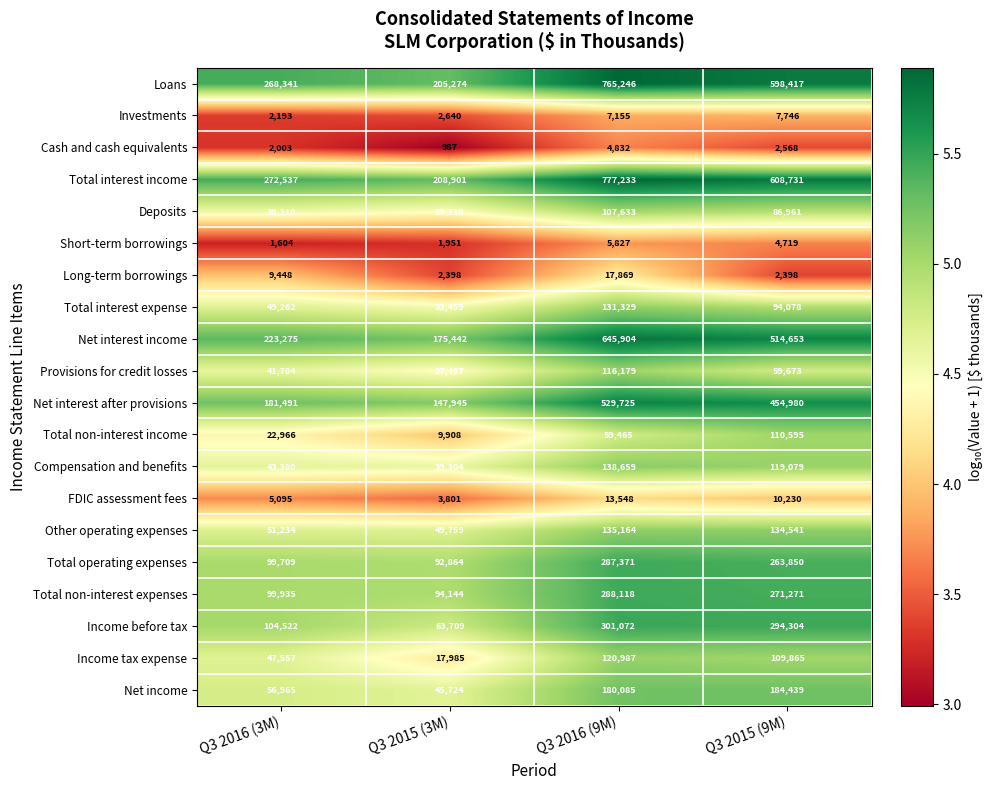

At which category is the sum across all series the highest?

Q3 2016 (9M)